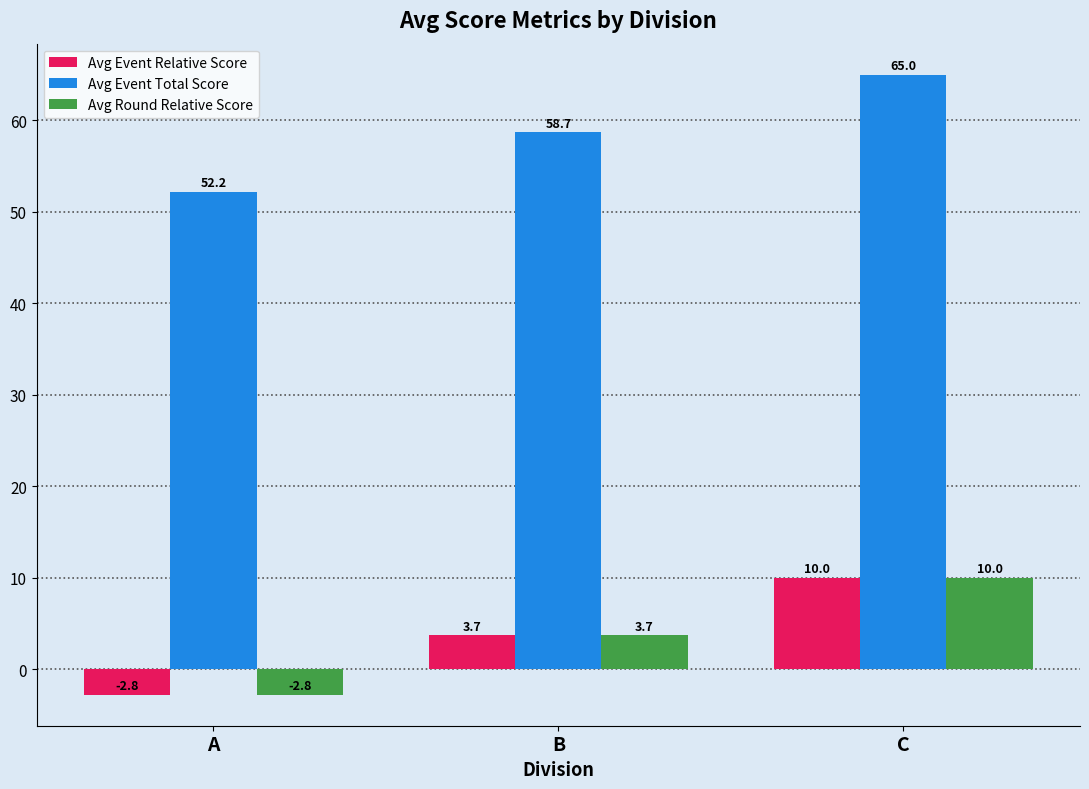

Count the number of data series in this chart.

3